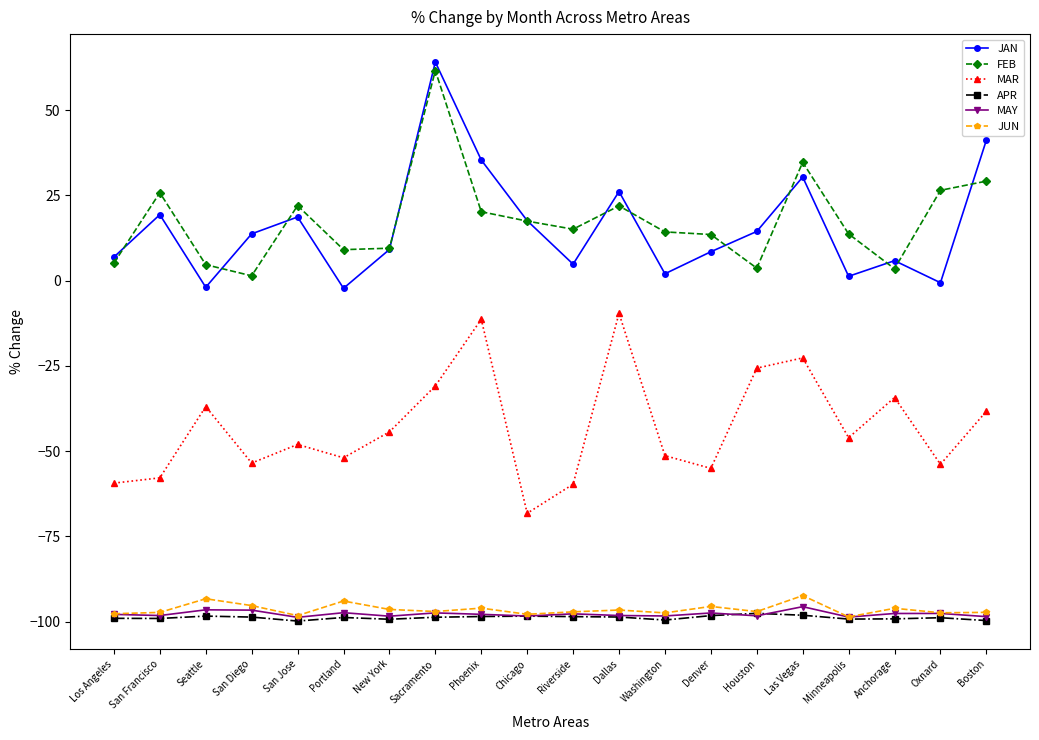

True or false: MAY has more than 0 interior local peaks.

True